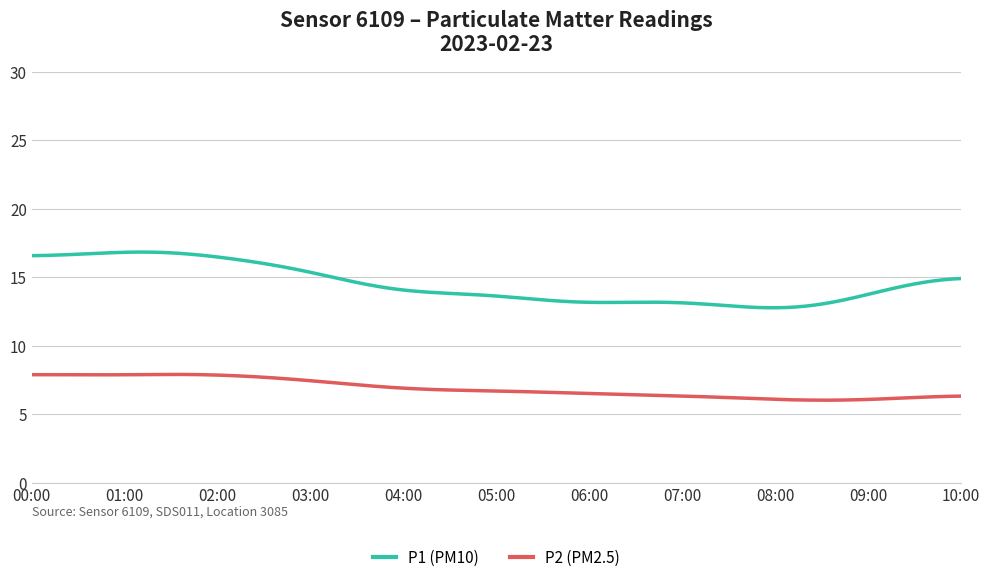

What is the difference between the maximum and minimum values in the P2 (PM2.5) series?

1.9